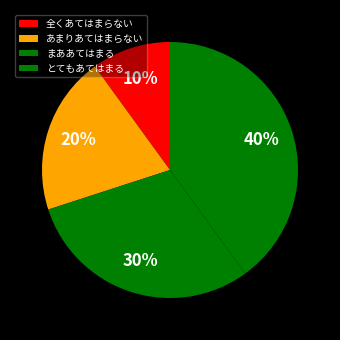

Is there a majority slice in this chart?

No